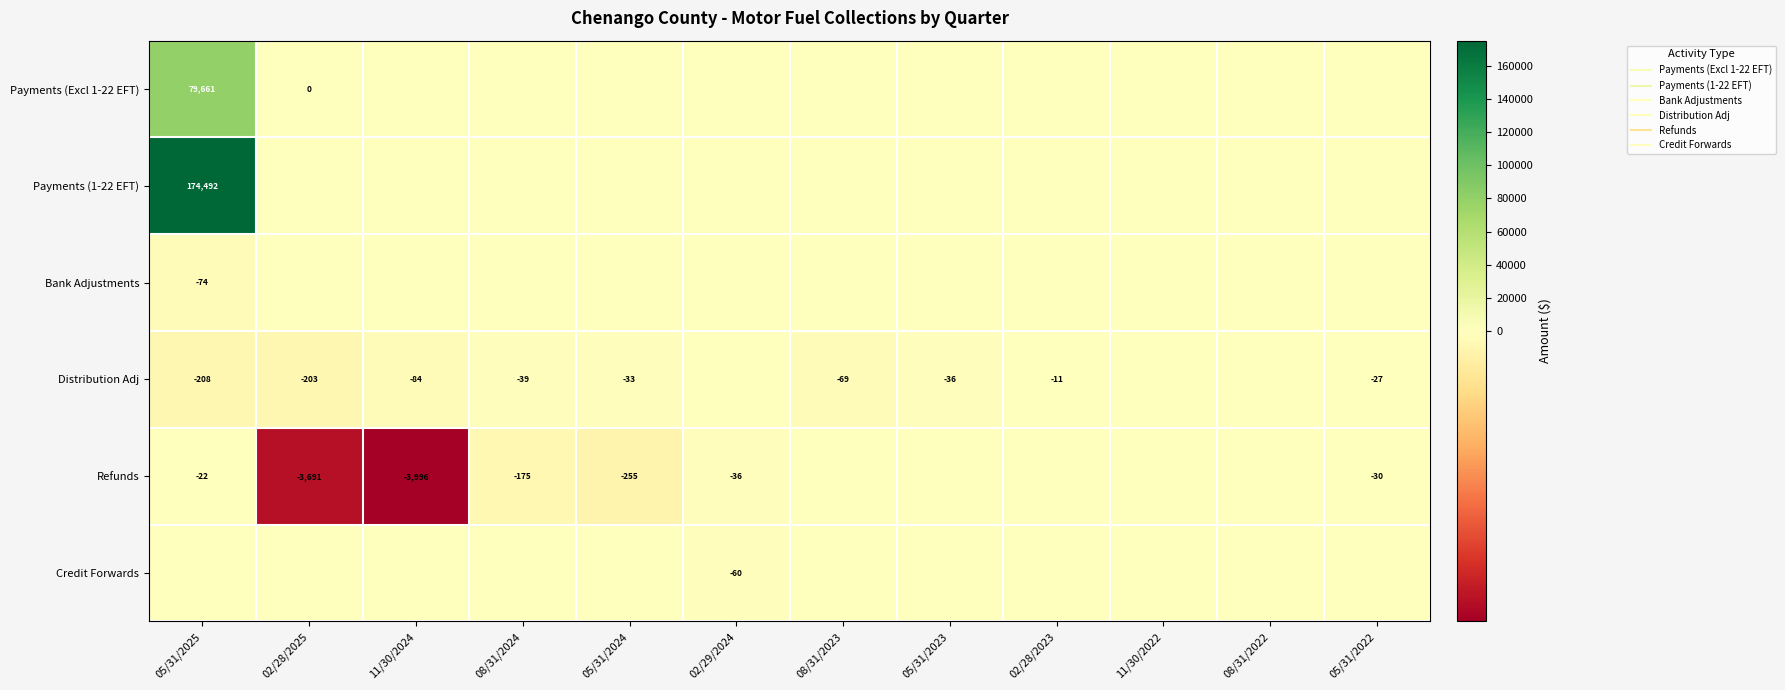

How many values in the Payments (Excl 1-22 EFT) series exceed 0?

2